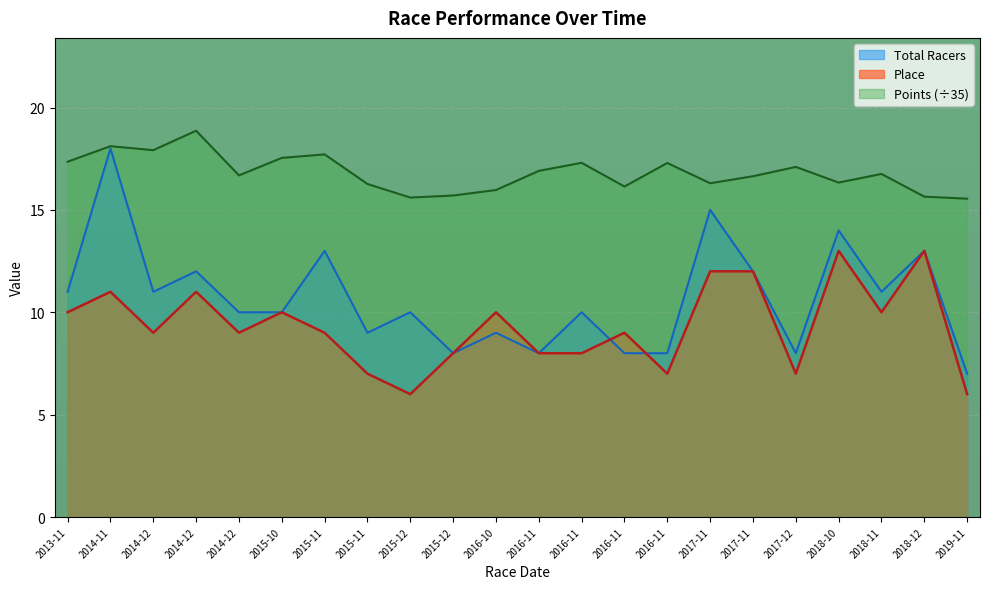

Count the number of categories in the chart.

22